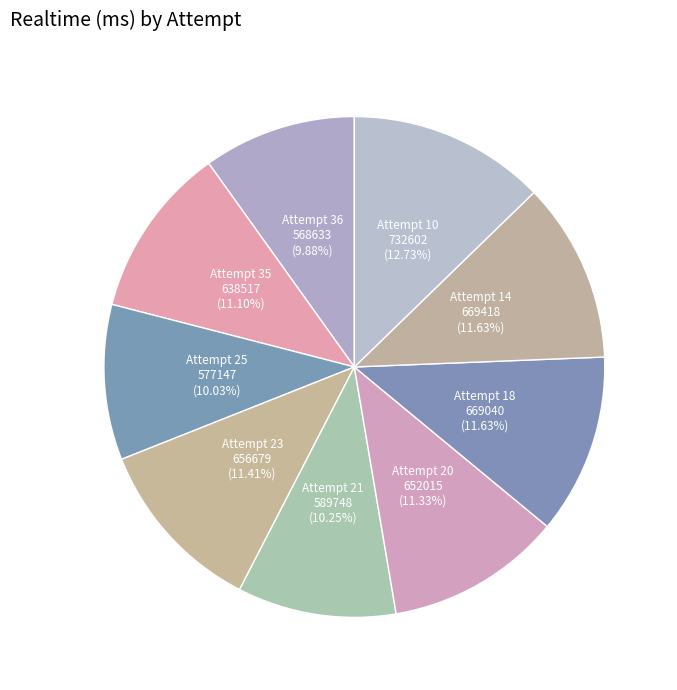

Which category has the biggest portion of the pie?

Attempt 10